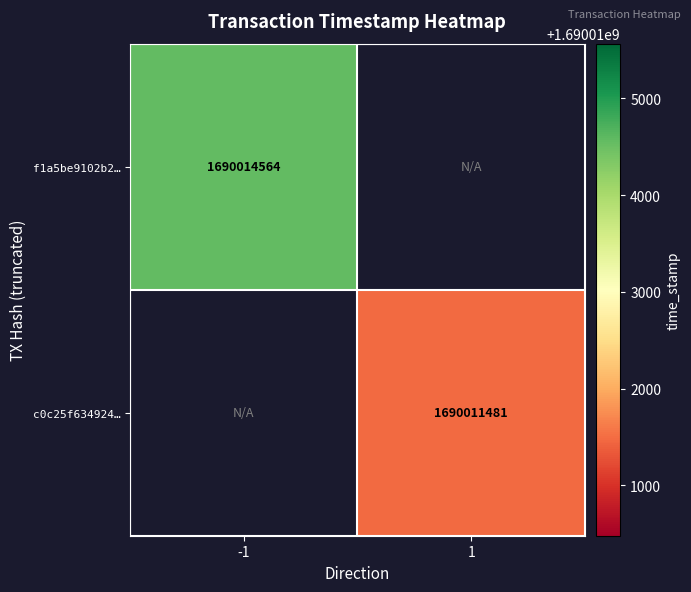

True or false: c0c25f634924… has a value of 1690011481 at 1.

True